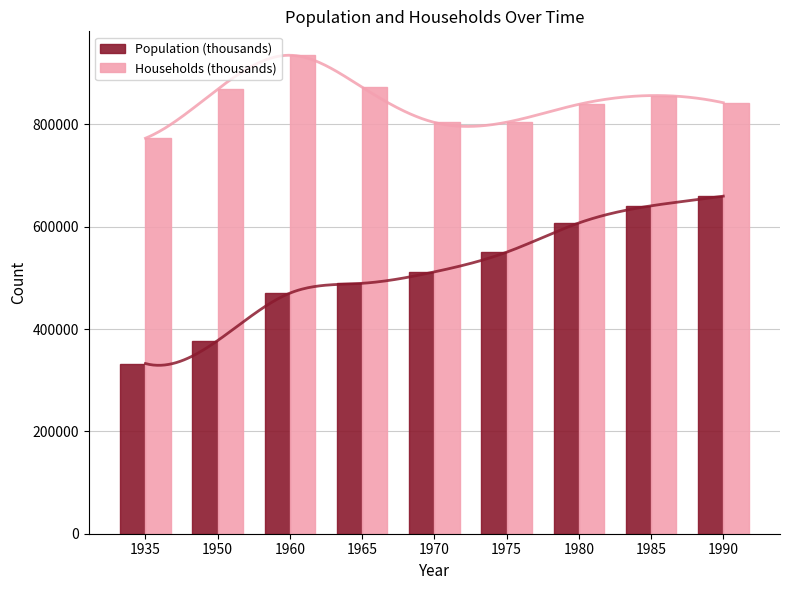

Is it true that Households (thousands) equals 868962 at 1950?

True